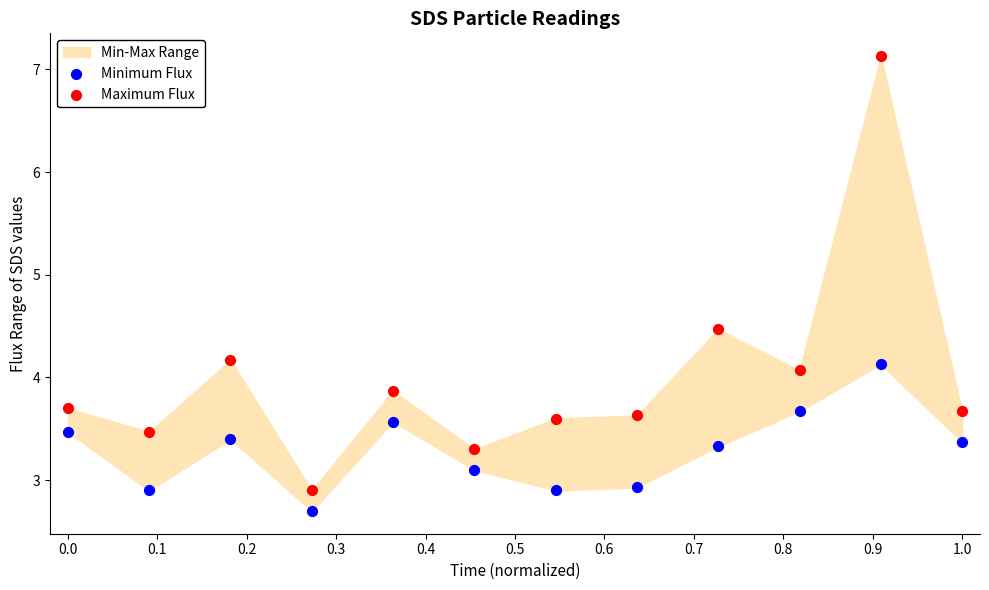

Which series has the widest spread of Y values?

Maximum Flux